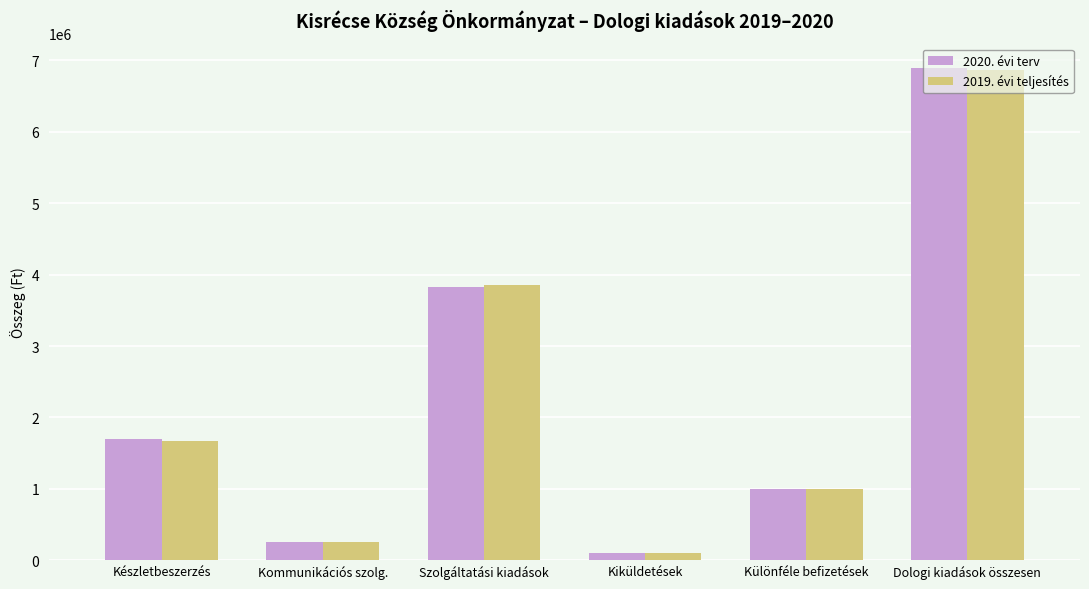

What is the total value across all series at Különféle befizetések?

1995644